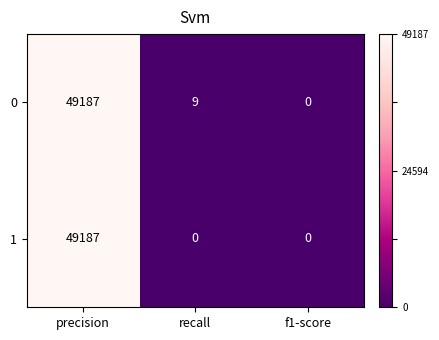

Reading left to right, extract all data points from this chart.

0: precision=49187	recall=9	f1-score=0
1: precision=49187	recall=0	f1-score=0